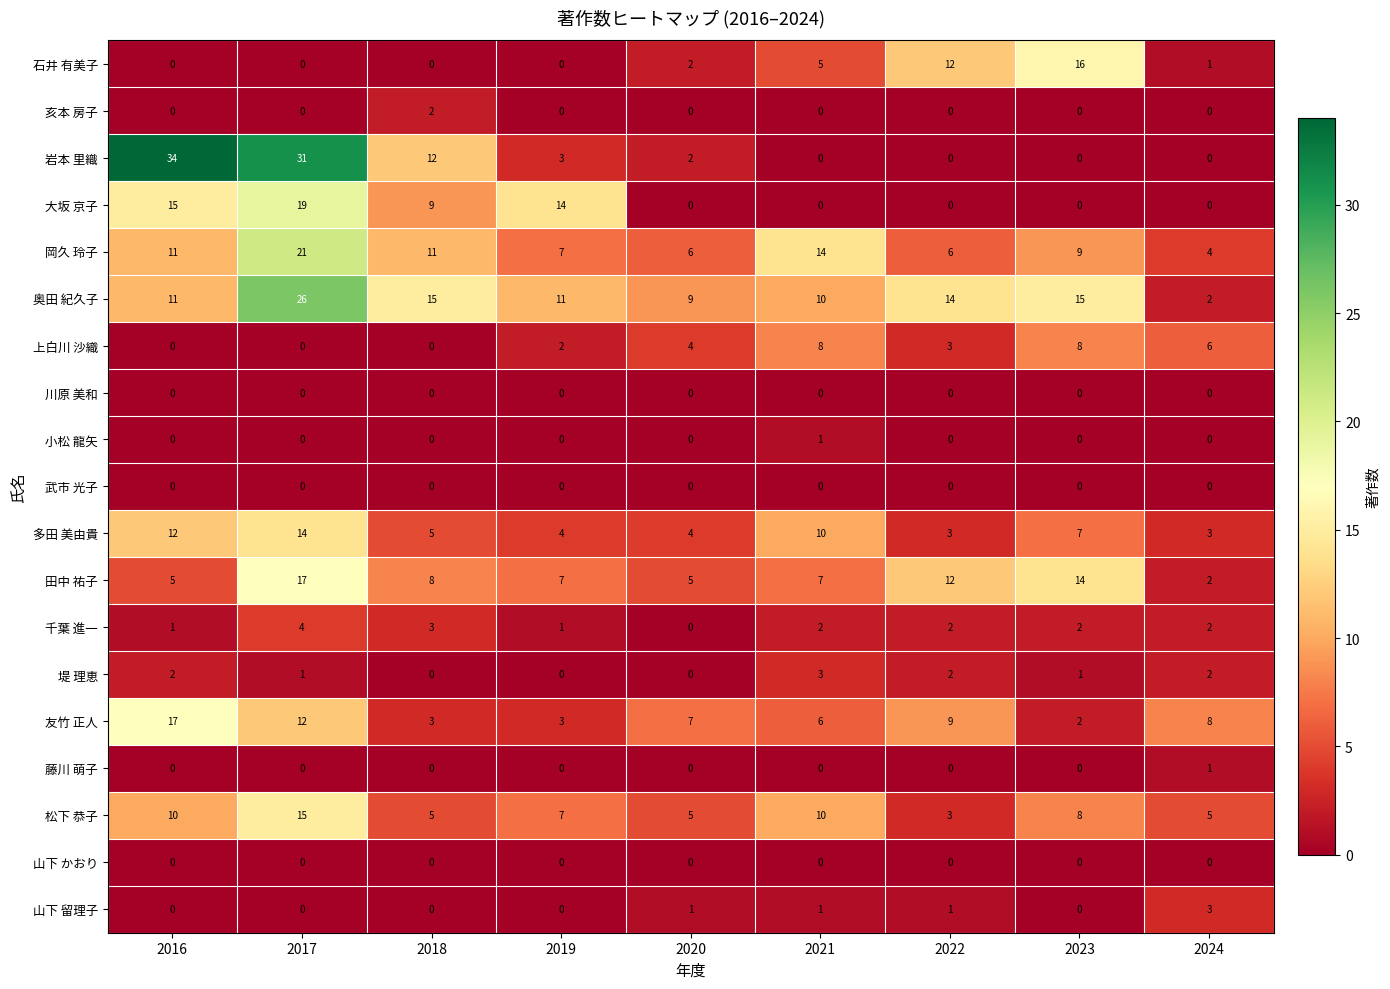

True or false: 千葉 進一 has a value of 3 at 2022.

False